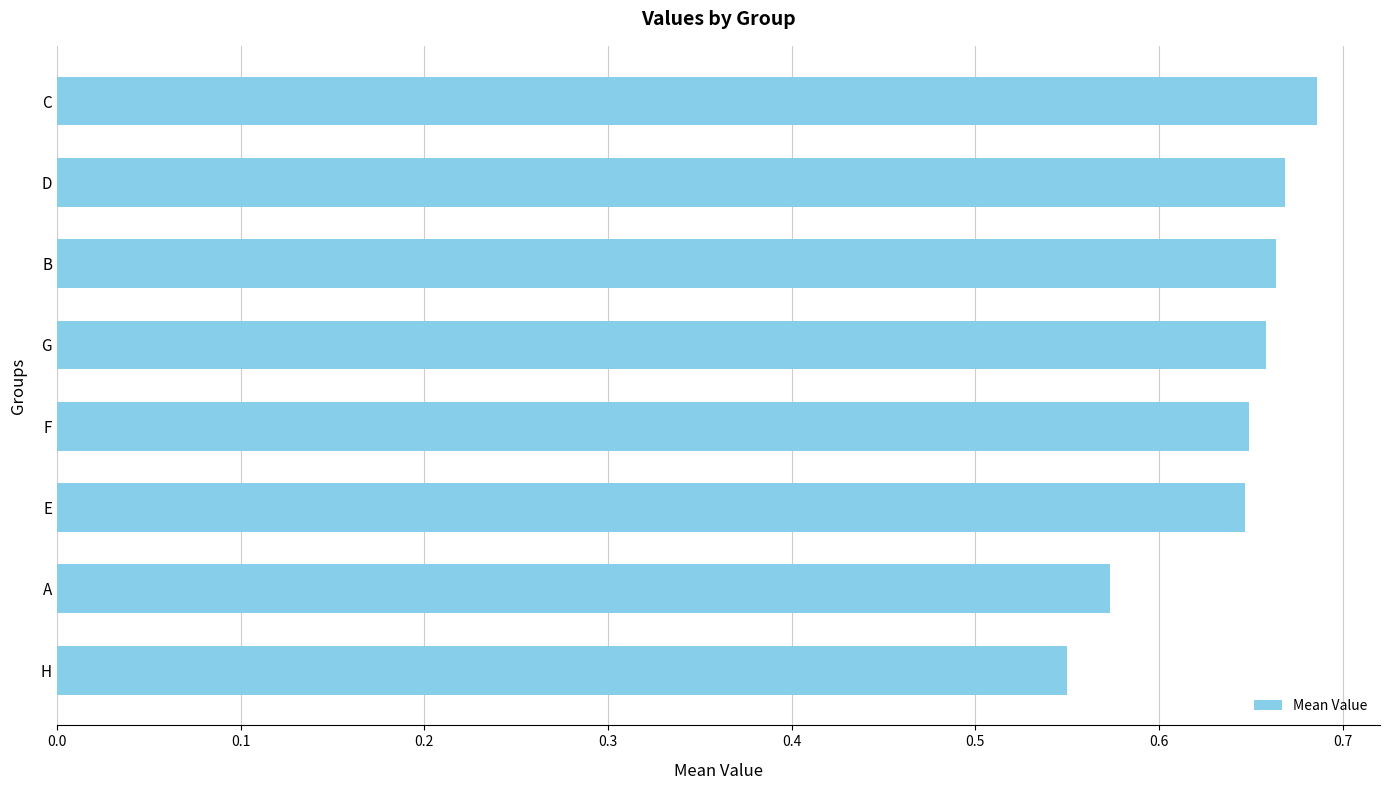

What is the change in value from H to B?

+0.1